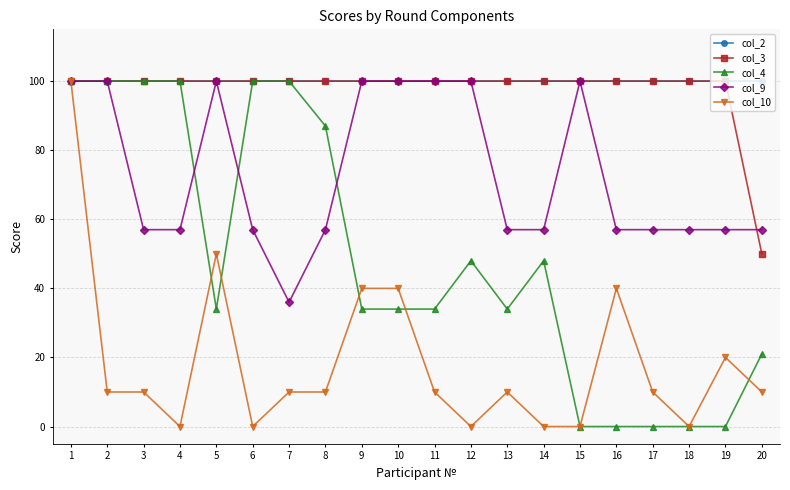

Is it true that col_10 equals 27 at 9?

False